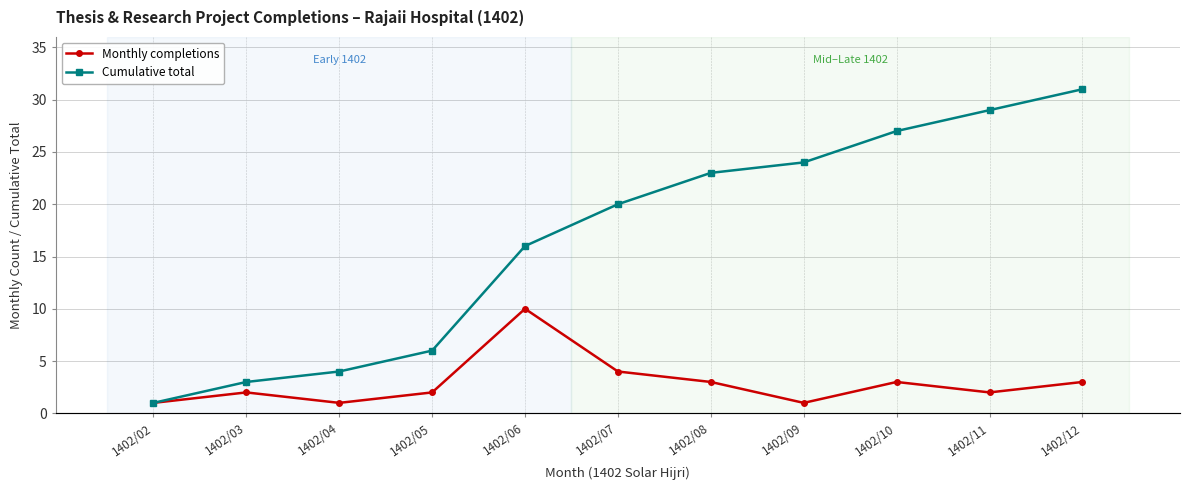

Reading left to right, transcribe all the data shown in this chart.

Monthly completions: 1	2	1	2	10	4	3	1	3	2	3
Cumulative total: 1	3	4	6	16	20	23	24	27	29	31